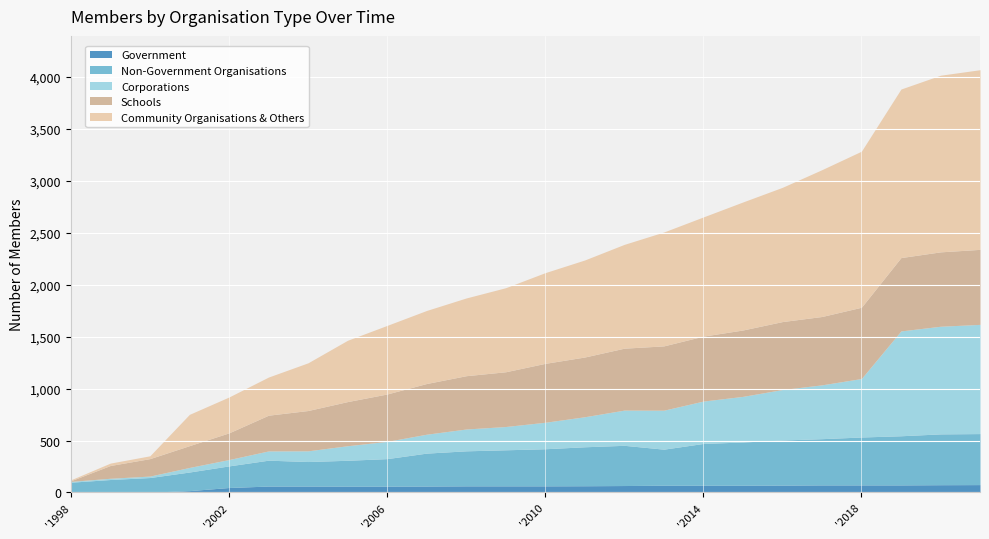

What is the value of the Non-Government Organisations point at the 15th from the left?

387